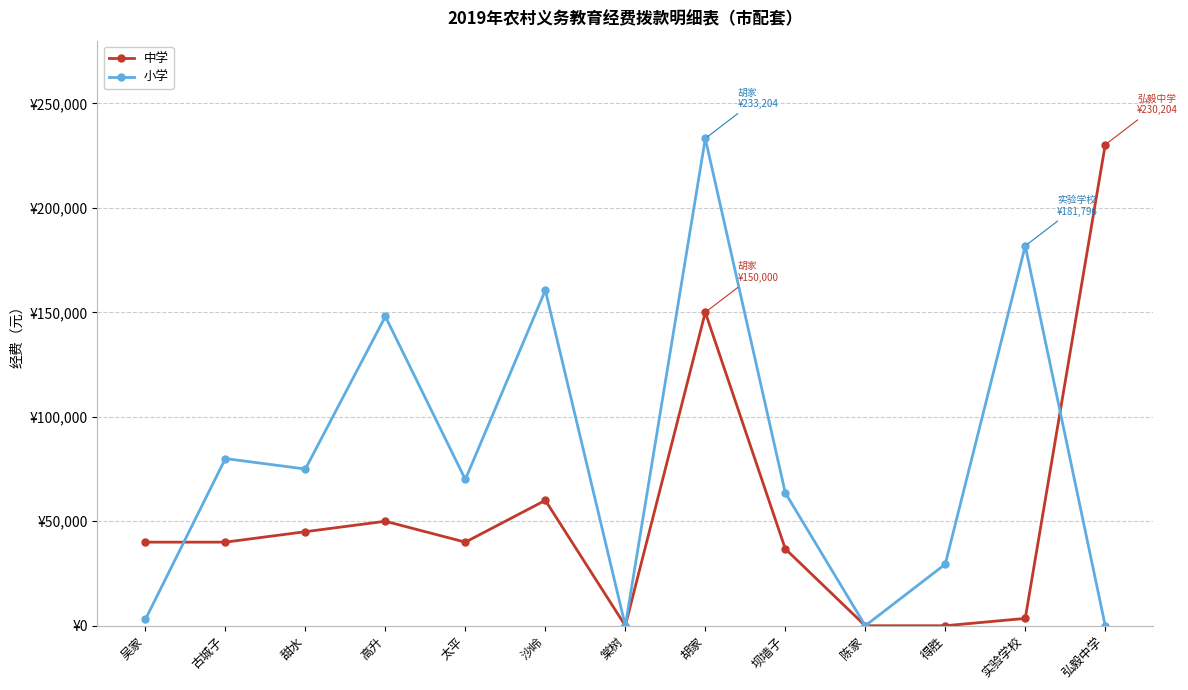

What is the label of the 9th point from the left?

坝墙子